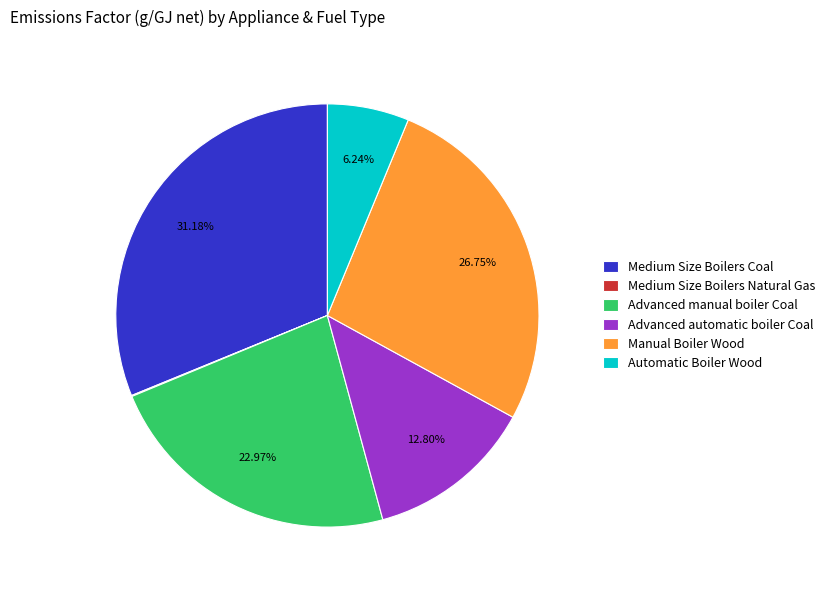

The Advanced manual boiler Coal slice represents 36% of the pie. True or false?

False